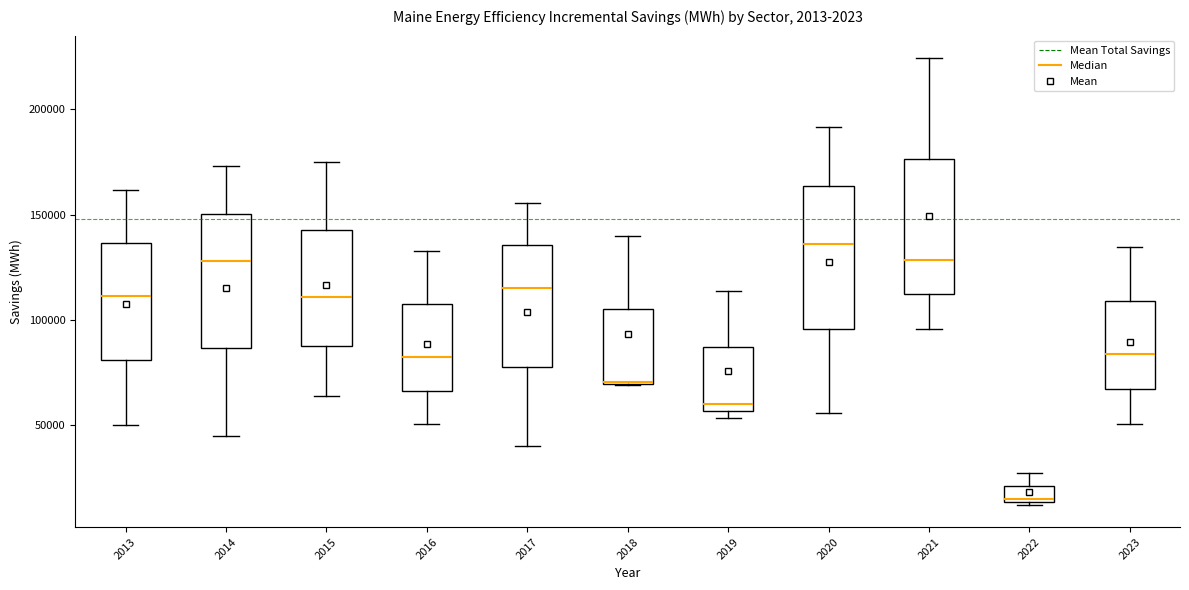

Where does the upper whisker of the box at x = 2013 end on the y-axis? The values are not printed on the chart, so give them approximately, as read against the axis.

160000